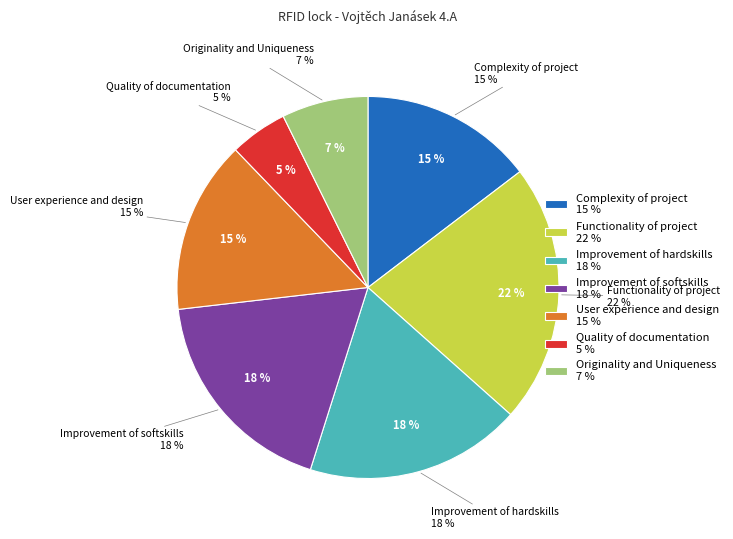

Is it true that Improvement of hardskills is 18% of the pie?

True